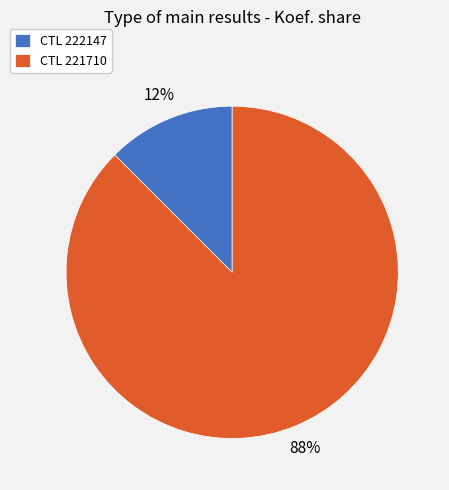

The CTL 222147 slice represents 25% of the pie. True or false?

False